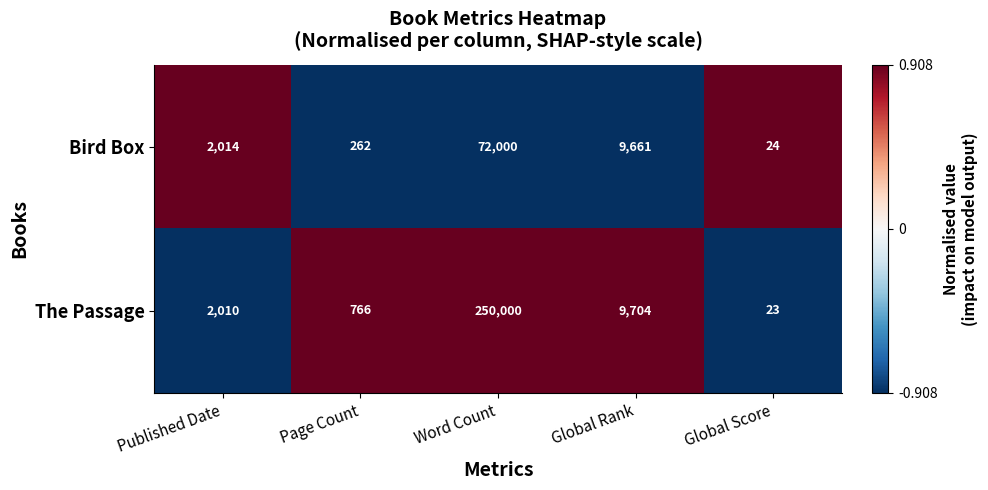

Is it true that The Passage equals 9704 at Global Rank?

True